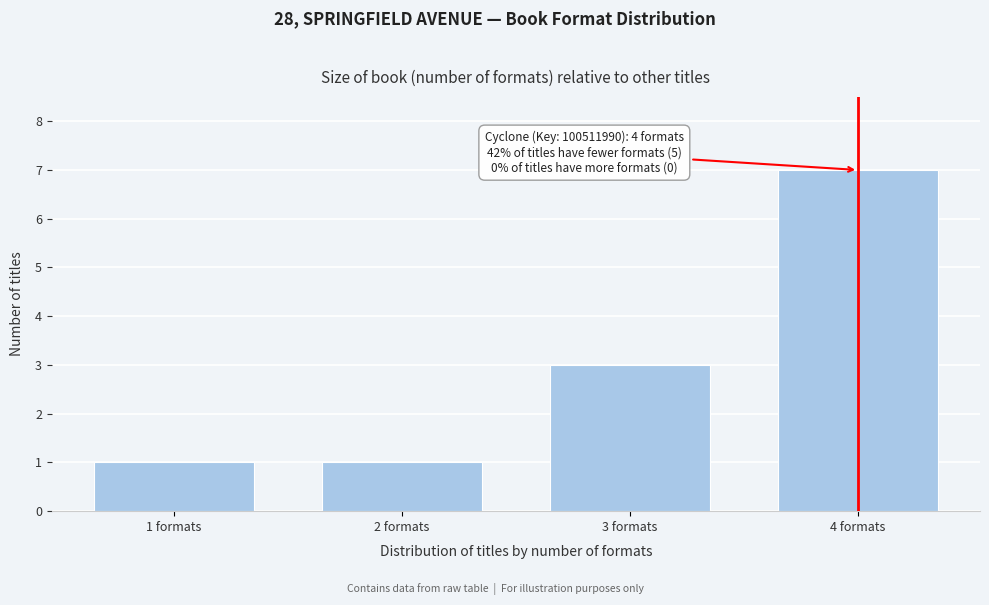

Reading left to right, list all the values displayed in this chart.

1	1	3	7